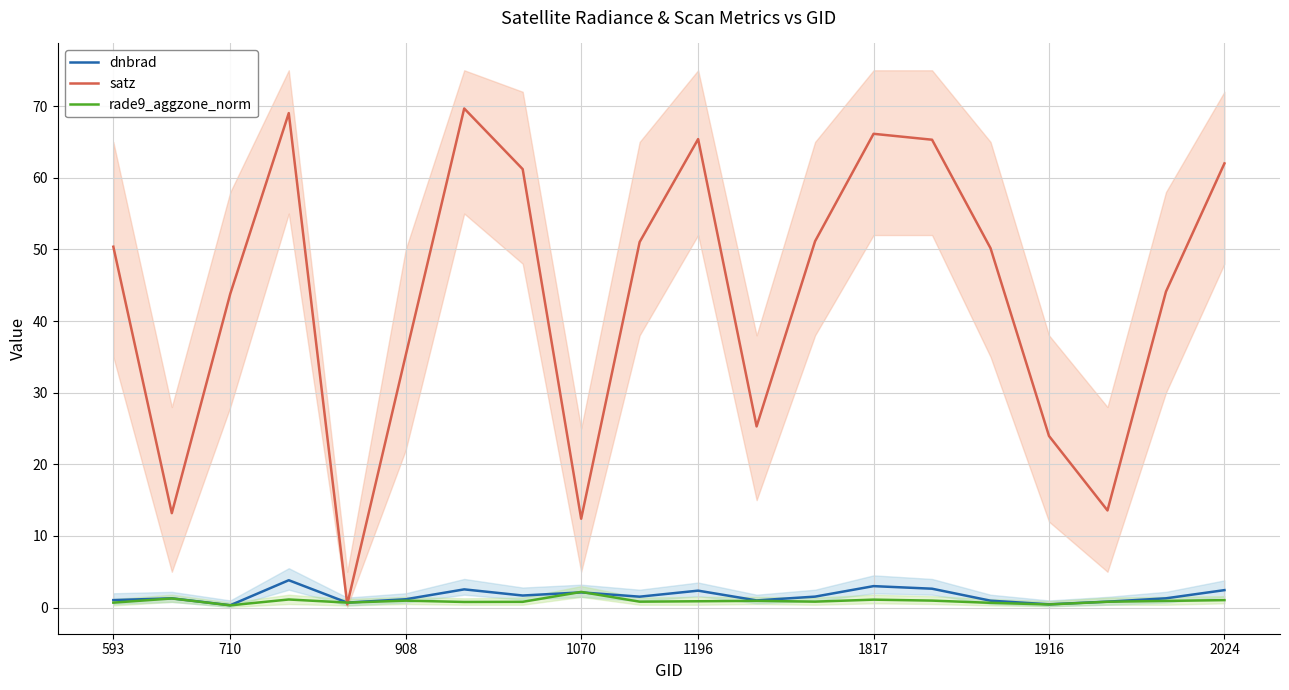

What is the sum of the satz values at 2024 and 593?

112.4